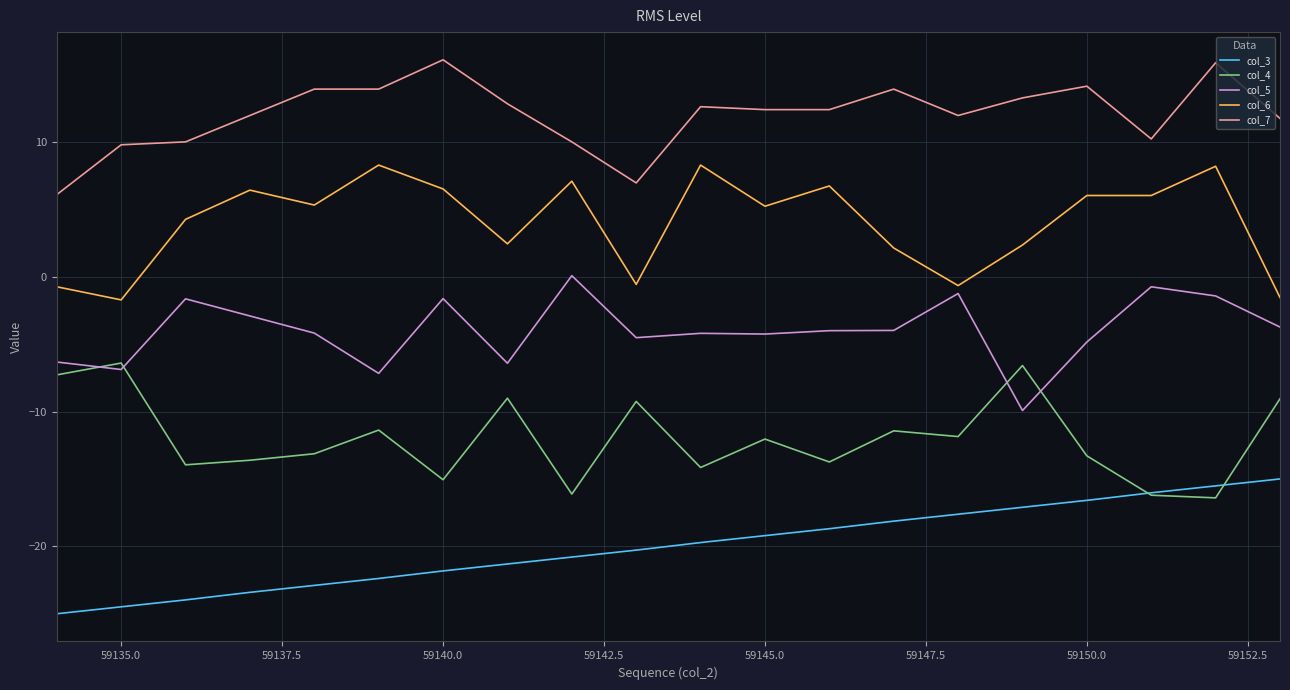

Which series has the largest total across all categories?

col_7